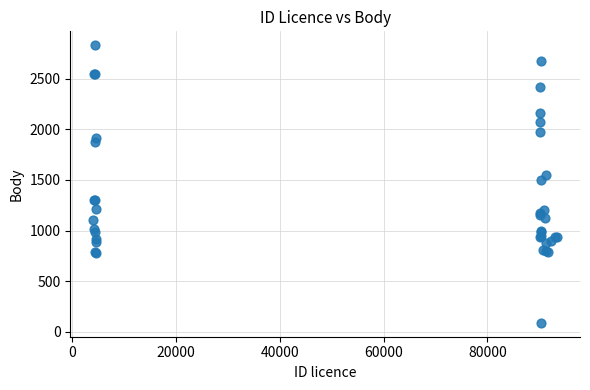

What Y value in the scatter plot is closest to 1459?

1504